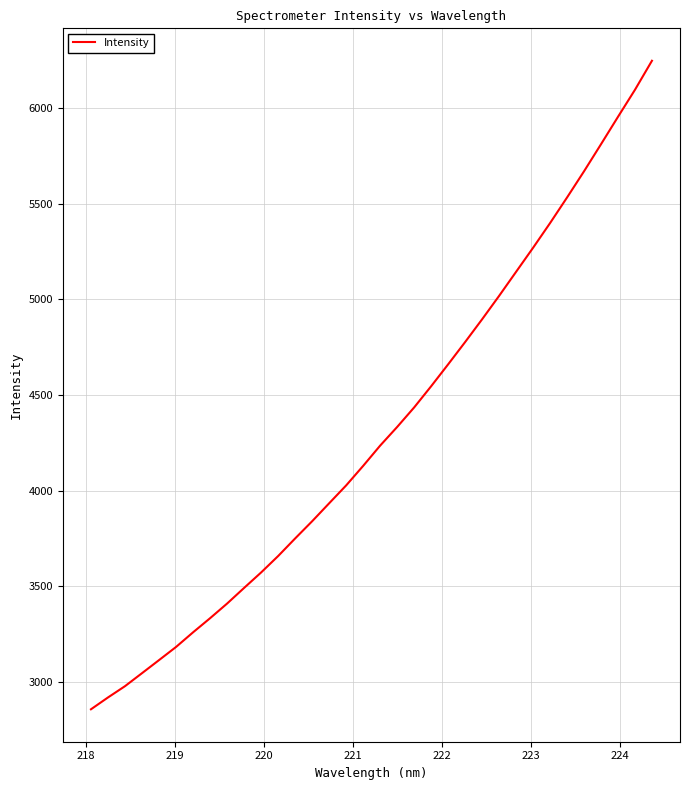

What is the maximum value shown in the chart?

6246.8